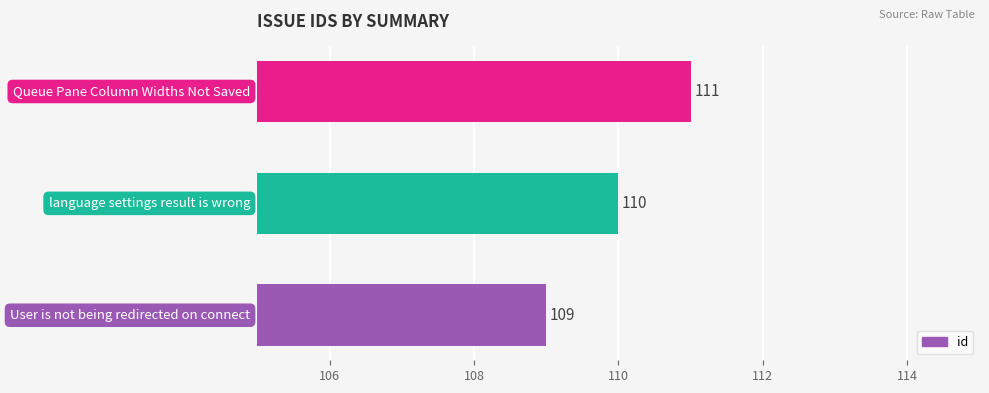

Count the values in the range 109 to 111.

3